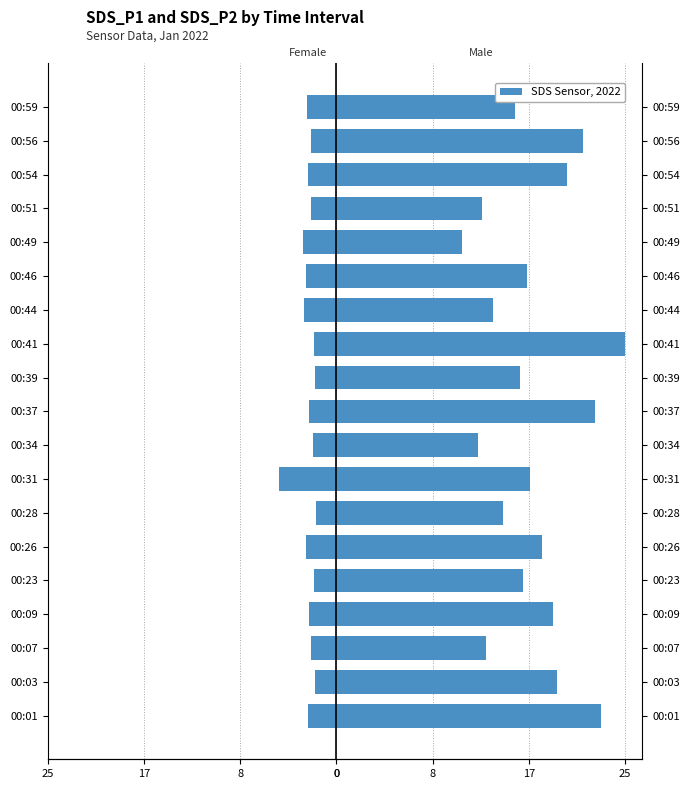

Is it true that Female equals -3.1 at 00:03?

False